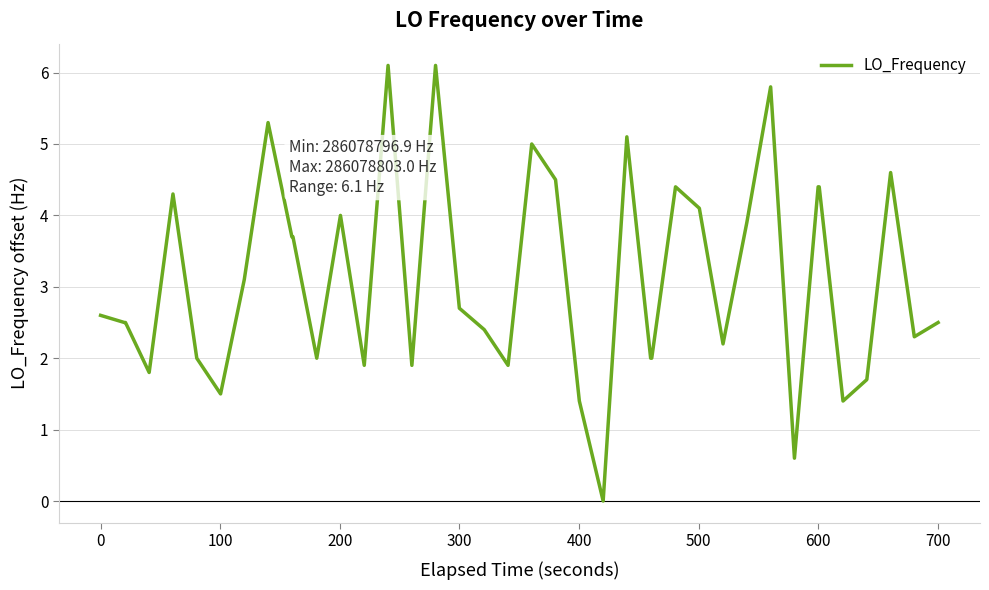

What is the maximum value shown in the chart?

6.1